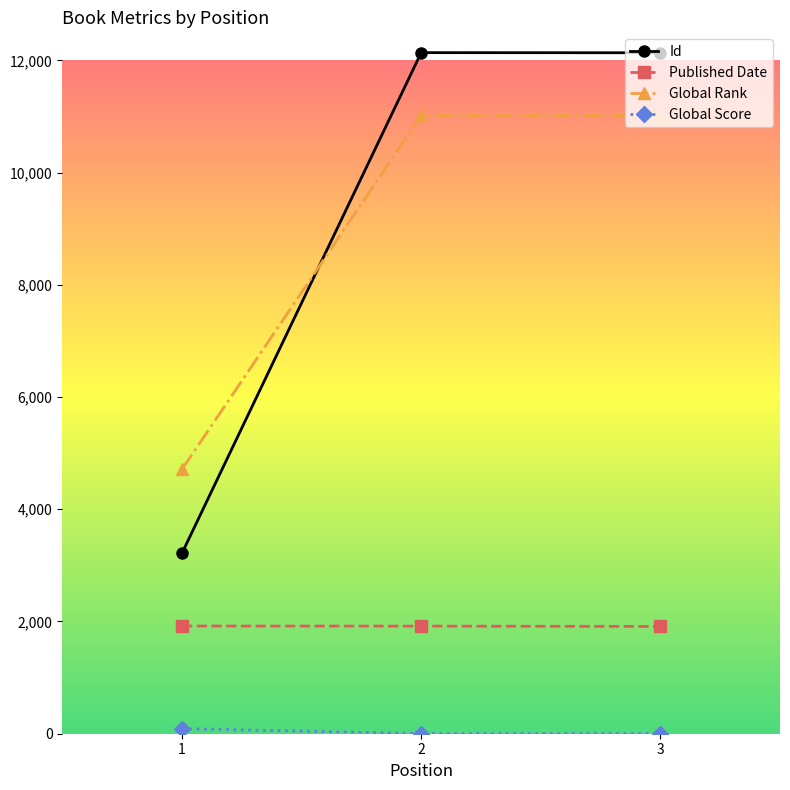

Is it true that Global Rank equals 4157 at 2?

False